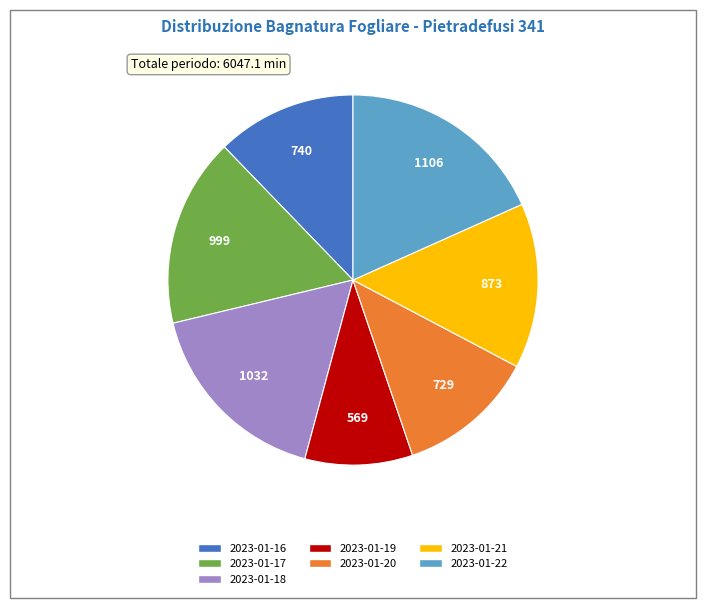

Is 2023-01-18 the majority of the pie?

No